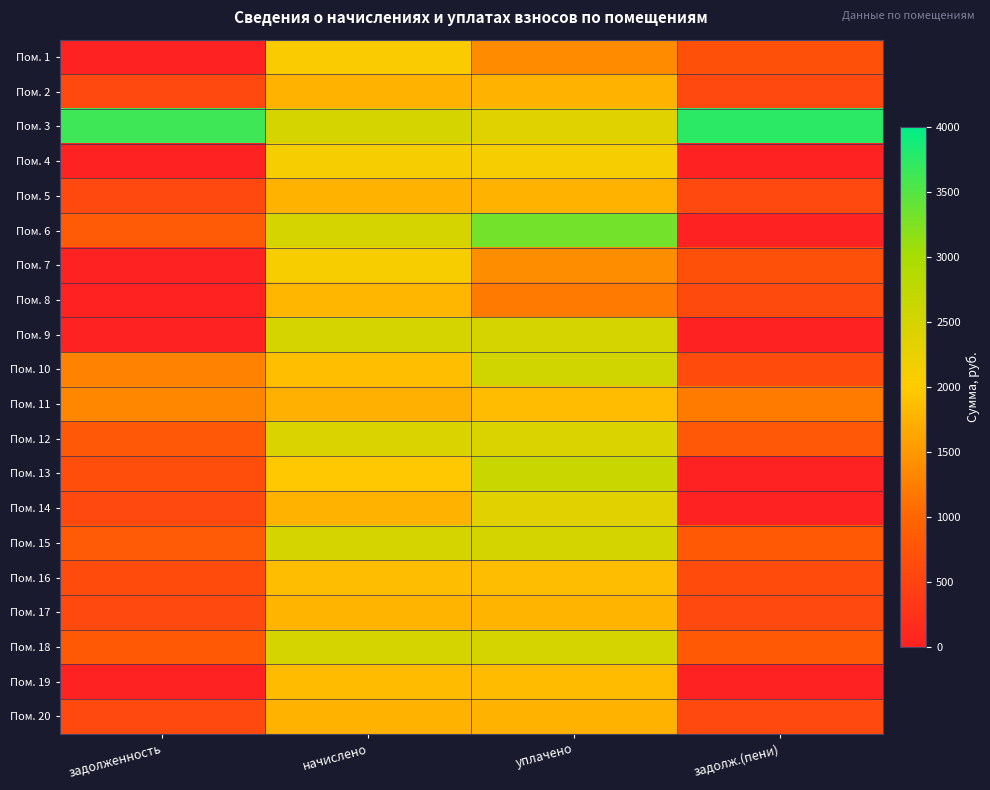

Reading left to right, list all the values displayed in this chart.

Пом. 1: задолженность=0.0	начислено=2061.0	уплачено=1374.0	задолж.(пени)=687.0
Пом. 2: задолженность=586.2	начислено=1758.7	уплачено=1758.7	задолж.(пени)=586.2
Пом. 3: задолженность=3625.7	начислено=2474.0	уплачено=2361.0	задолж.(пени)=3738.7
Пом. 4: задолженность=0.0	начислено=2094.2	уплачено=2094.2	задолж.(пени)=0.0
Пом. 5: задолженность=587.5	начислено=1762.4	уплачено=1762.4	задолж.(пени)=587.5
Пом. 6: задолженность=828.2	начислено=2485.1	уплачено=3313.3	задолж.(пени)=0.0
Пом. 7: задолженность=0.0	начислено=2075.8	уплачено=1383.9	задолж.(пени)=691.9
Пом. 8: задолженность=14.8	начислено=1791.9	уплачено=1209.4	задолж.(пени)=597.3
Пом. 9: задолженность=0.0	начислено=2488.7	уплачено=2488.7	задолж.(пени)=0.0
Пом. 10: задолженность=1291.9	начислено=1873.0	уплачено=2540.5	задолж.(пени)=624.3
Пом. 11: задолженность=1332.2	начислено=1729.2	уплачено=1848.8	задолж.(пени)=1212.5
Пом. 12: задолженность=812.4	начислено=2437.1	уплачено=2437.1	задолж.(пени)=812.4
Пом. 13: задолженность=655.1	начислено=1965.2	уплачено=2620.2	задолж.(пени)=0.0
Пом. 14: задолженность=585.1	начислено=1755.0	уплачено=2340.1	задолж.(пени)=0.0
Пом. 15: задолженность=828.4	начислено=2485.1	уплачено=2500.0	задолж.(пени)=813.4
Пом. 16: задолженность=618.2	начислено=1854.6	уплачено=1854.6	задолж.(пени)=618.2
Пом. 17: задолженность=589.9	начислено=1769.8	уплачено=1769.8	задолж.(пени)=589.9
Пом. 18: задолженность=824.7	начислено=2474.0	уплачено=2475.0	задолж.(пени)=823.6
Пом. 19: задолженность=0.0	начислено=1836.1	уплачено=1836.1	задолж.(пени)=0.0
Пом. 20: задолженность=587.5	начислено=1762.4	уплачено=1762.4	задолж.(пени)=587.5